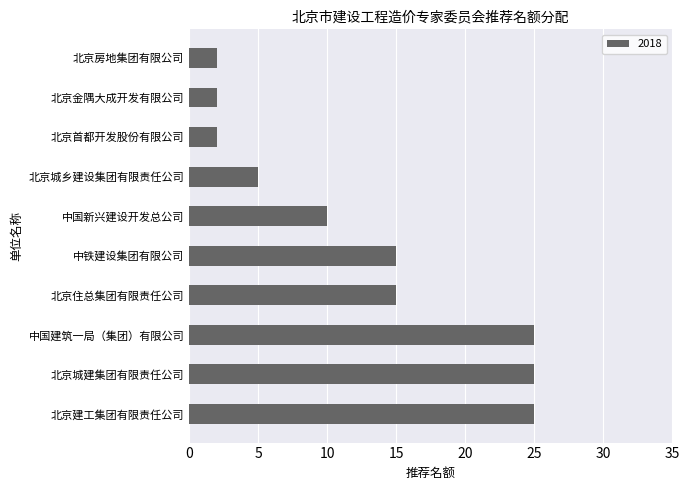

Is it true that the value at 中国新兴建设开发总公司 is 10?

True